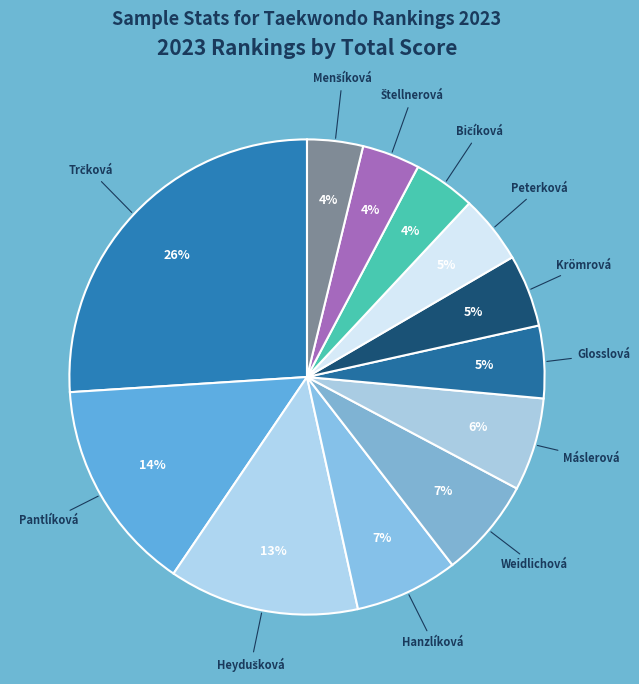

To the nearest percent, what percentage of the pie is Peterková?

5%